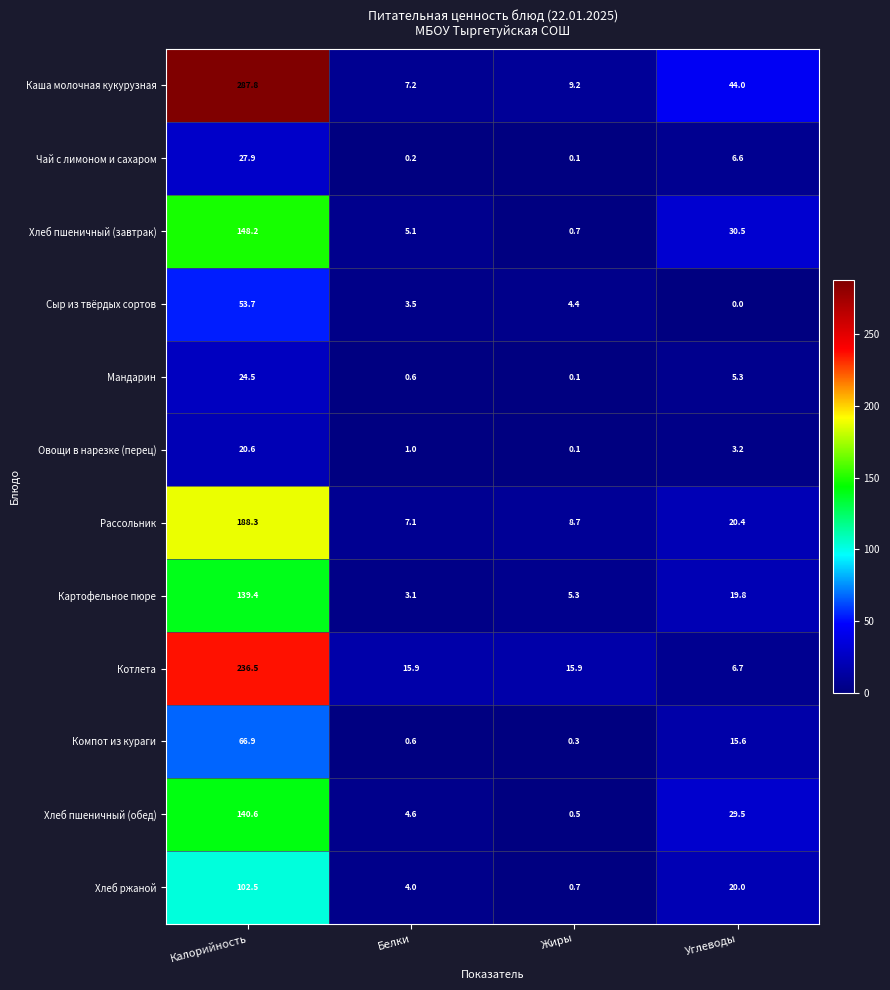

What is the difference between the Картофельное пюре values at Углеводы and Калорийность?

119.6